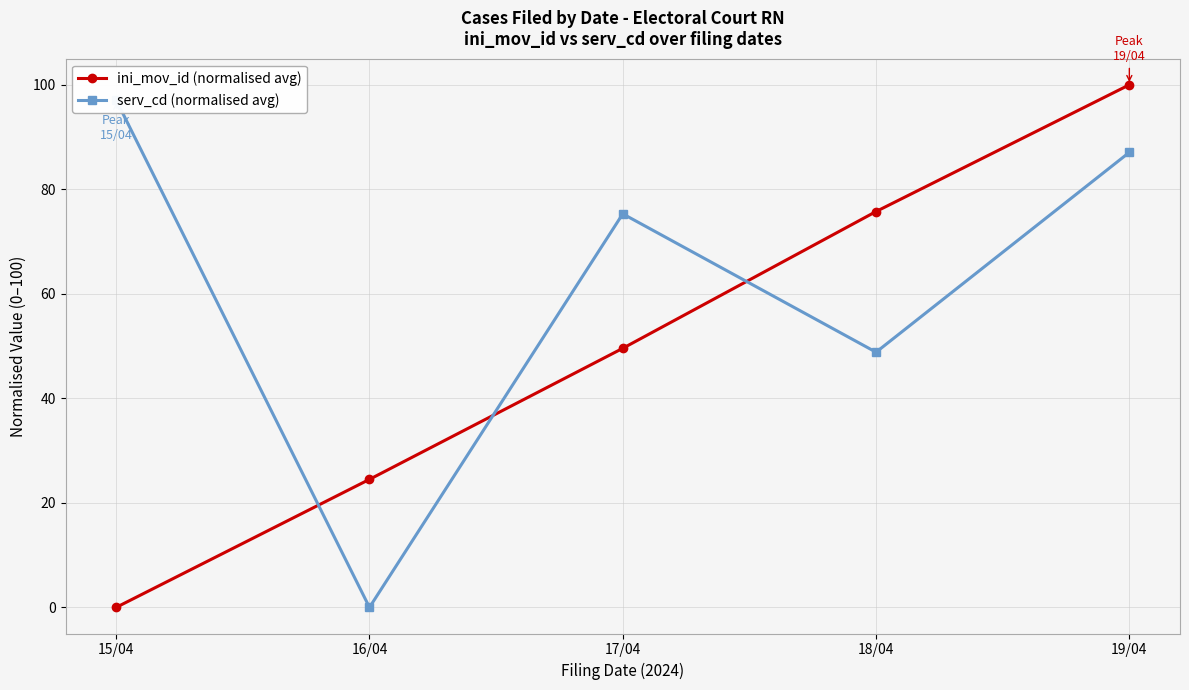

Does the chart display data point markers on the line(s)?

Yes